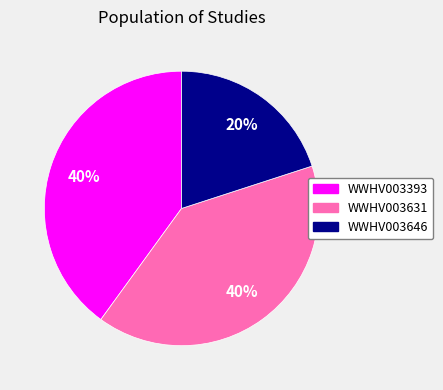

Does WWHV003646 account for over 50% of the chart?

No